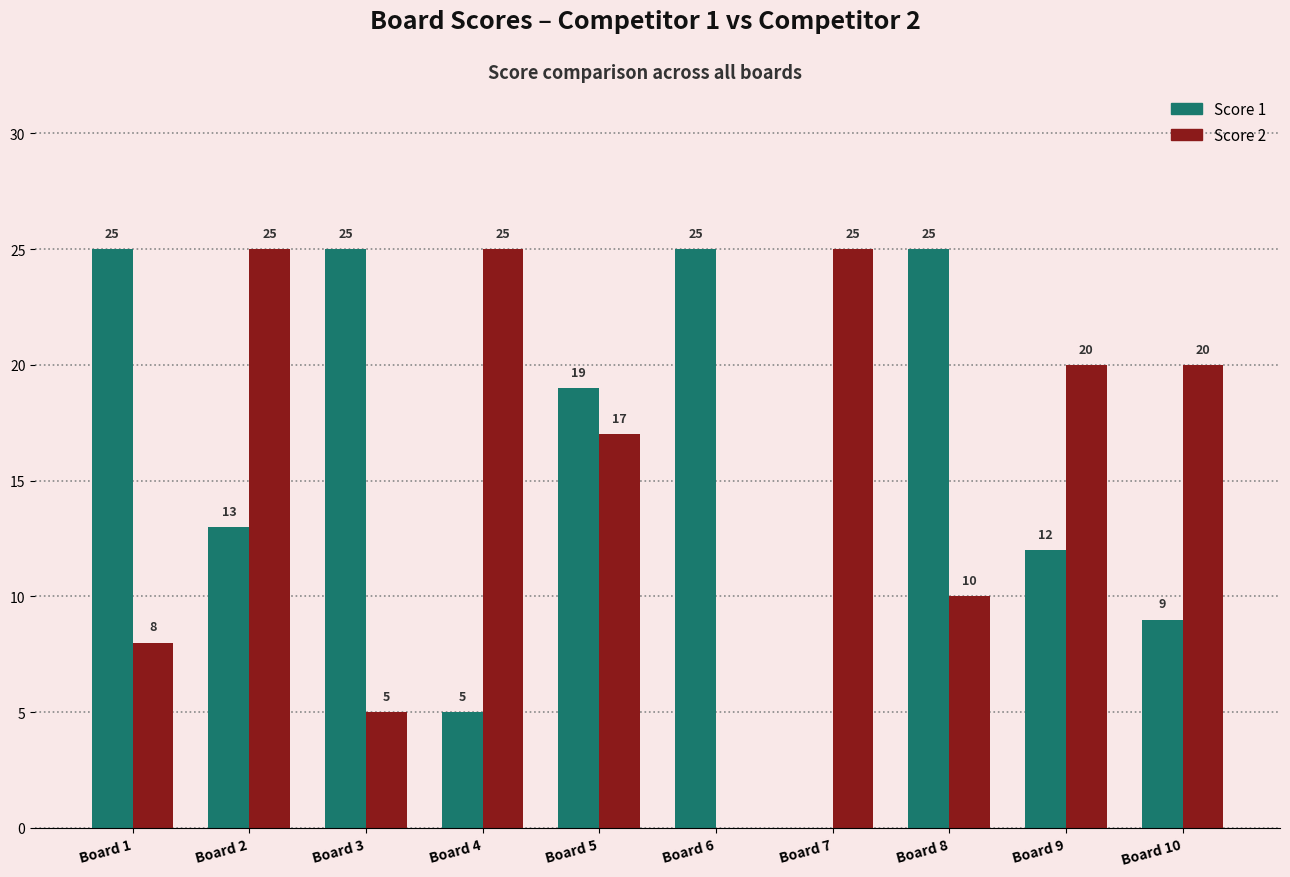

What is the spread (max minus min) of values at Board 1?

17